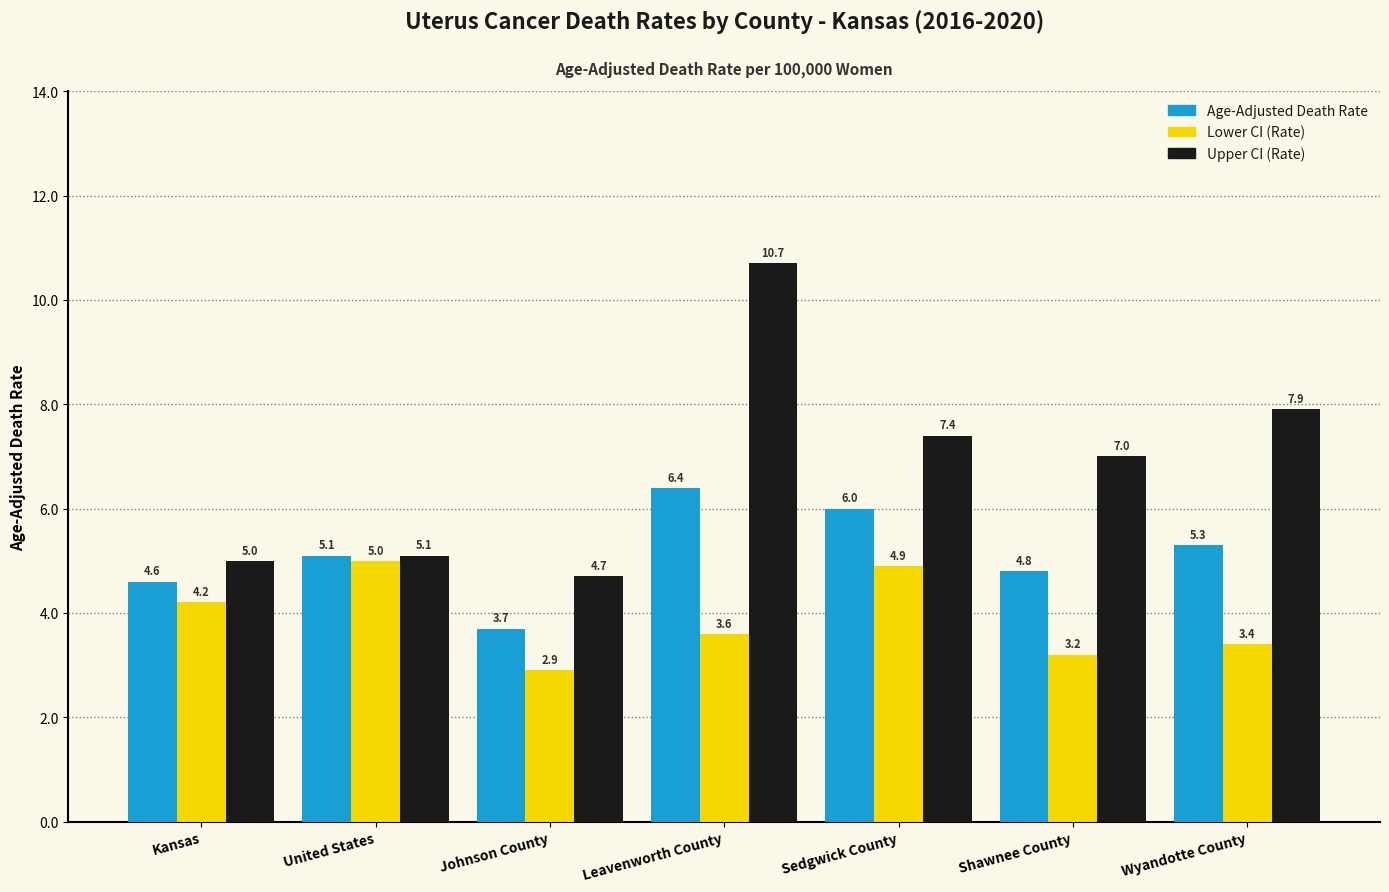

What is the spread (max minus min) of values at Shawnee County?

3.8